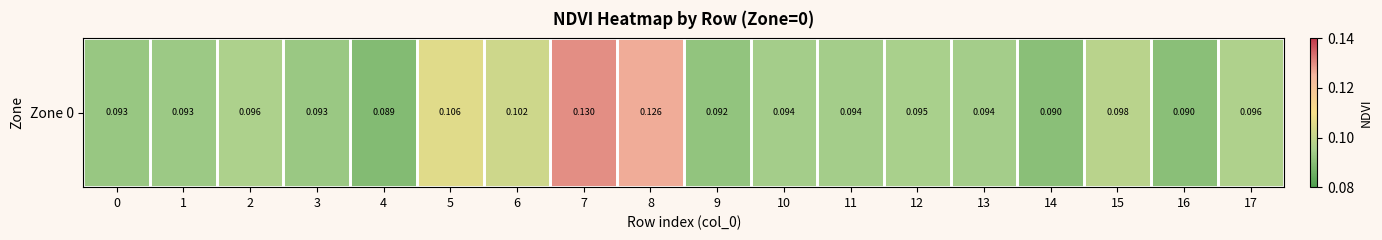

Which has a higher value, 17 or 6?

6